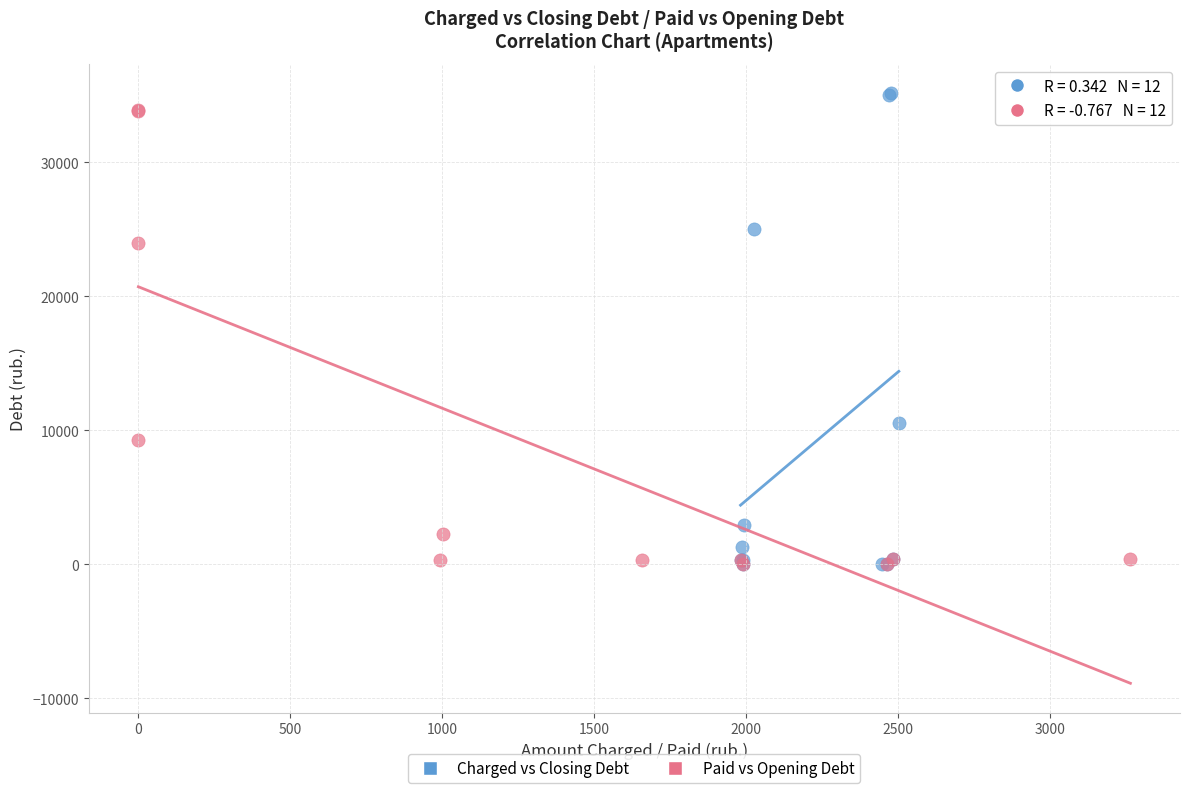

What are all the series names shown in the legend?

Charged vs Closing Debt, Paid vs Opening Debt